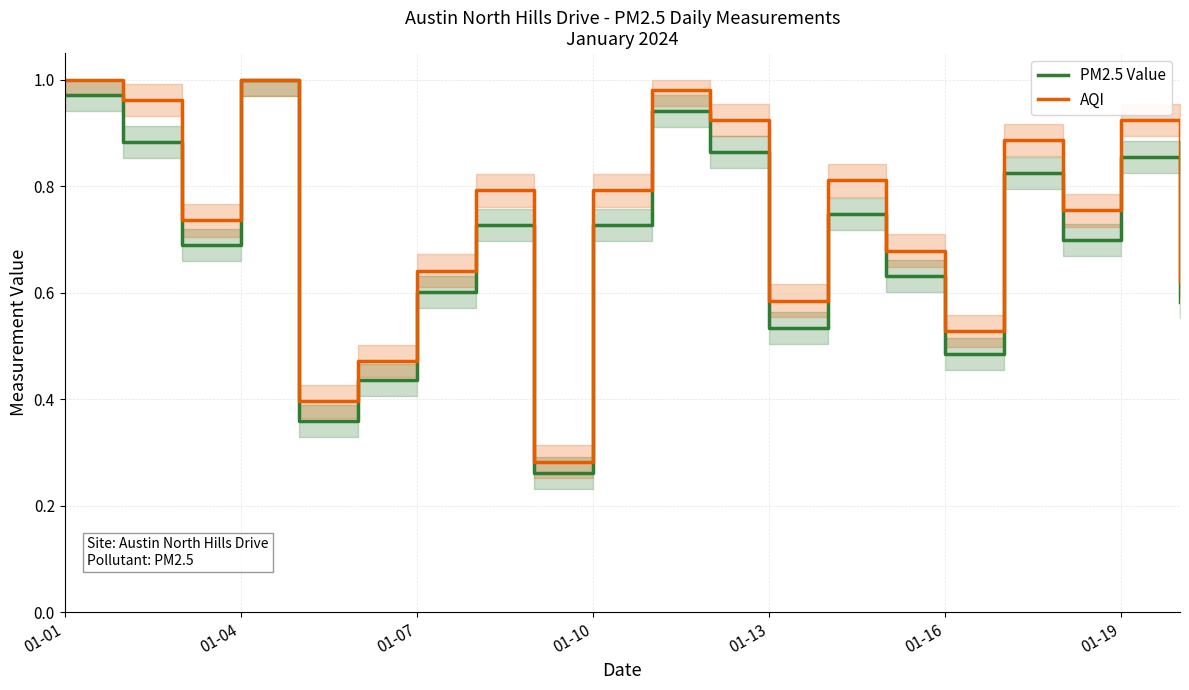

At which label does PM2.5 Value reach its peak?

01-04